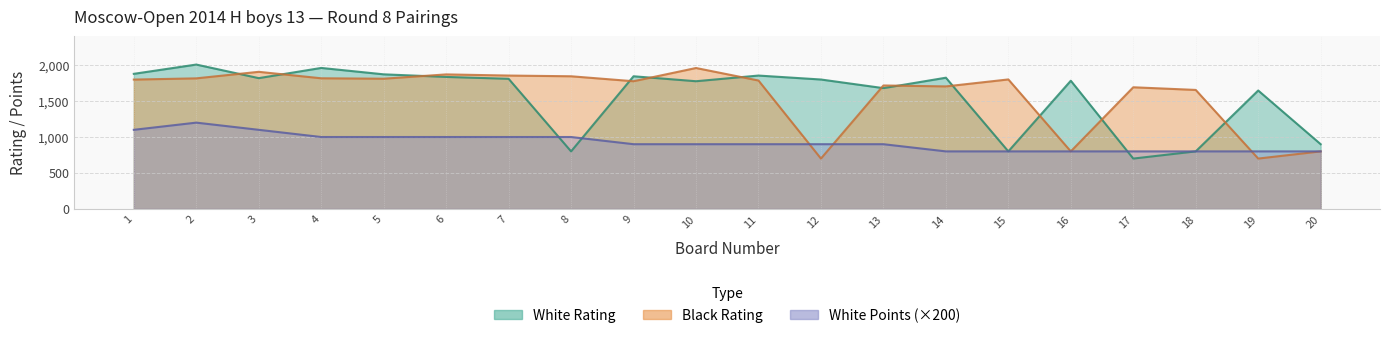

Where is White Points nearest to the value 1000?

4